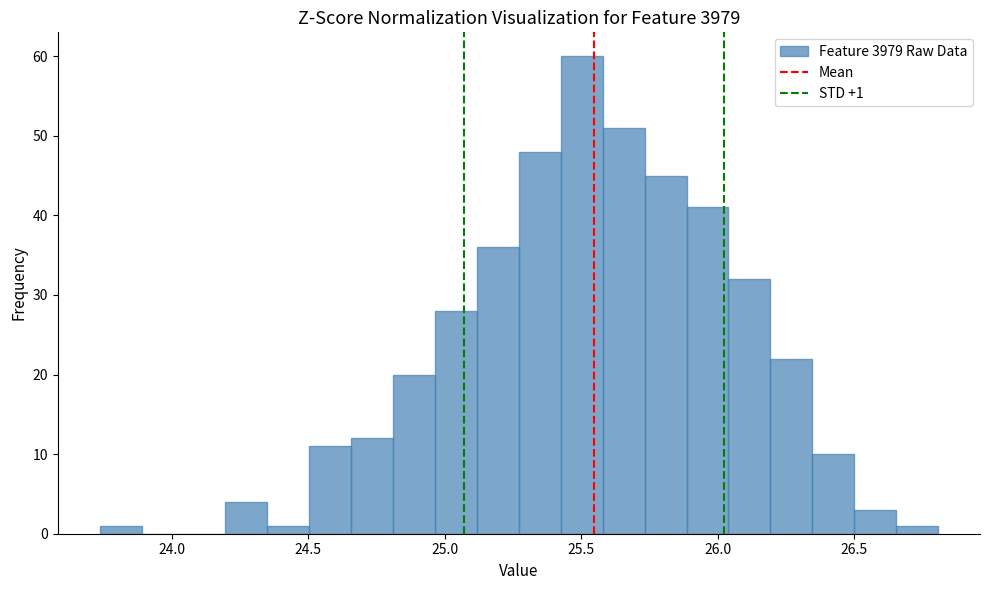

Read against the x-axis, roughly where is the centre of the tallest bar?

25.50